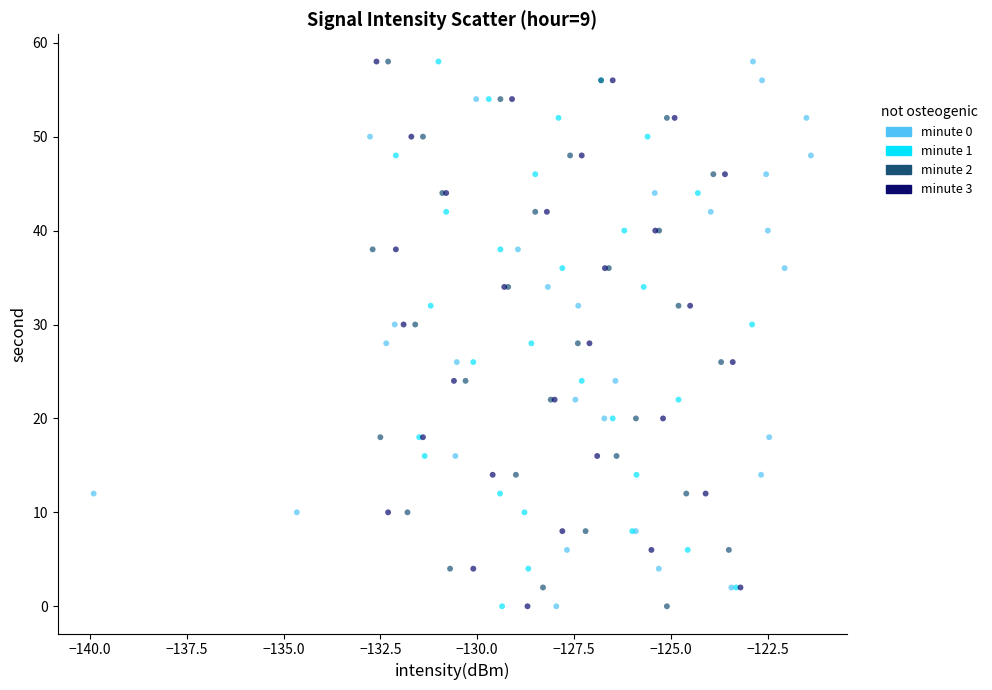

What are all the series names shown in the legend?

minute 0, minute 1, minute 2, minute 3